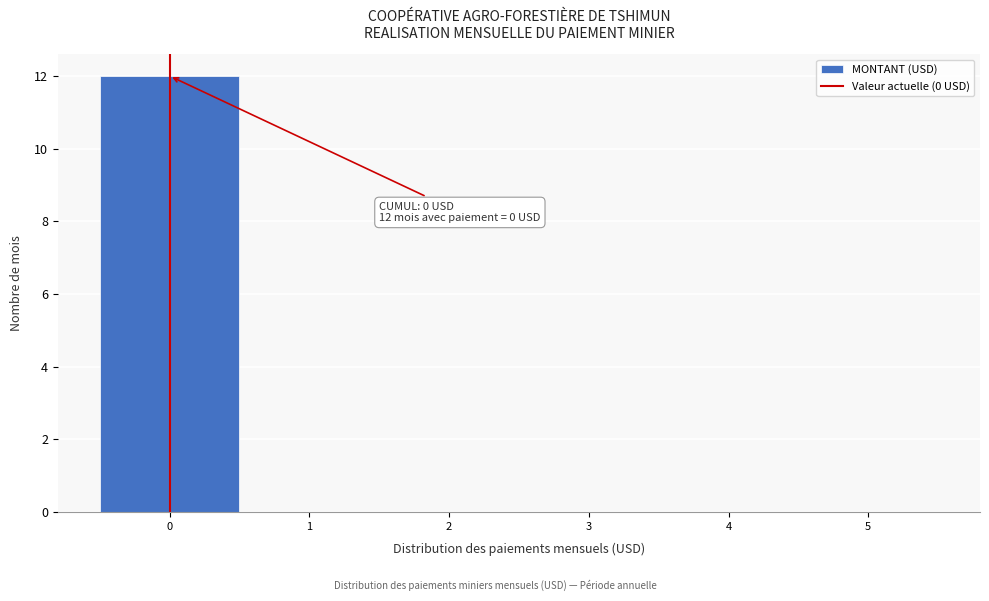

Which range on the x-axis has the tallest bar?

-0.5 to 0.5